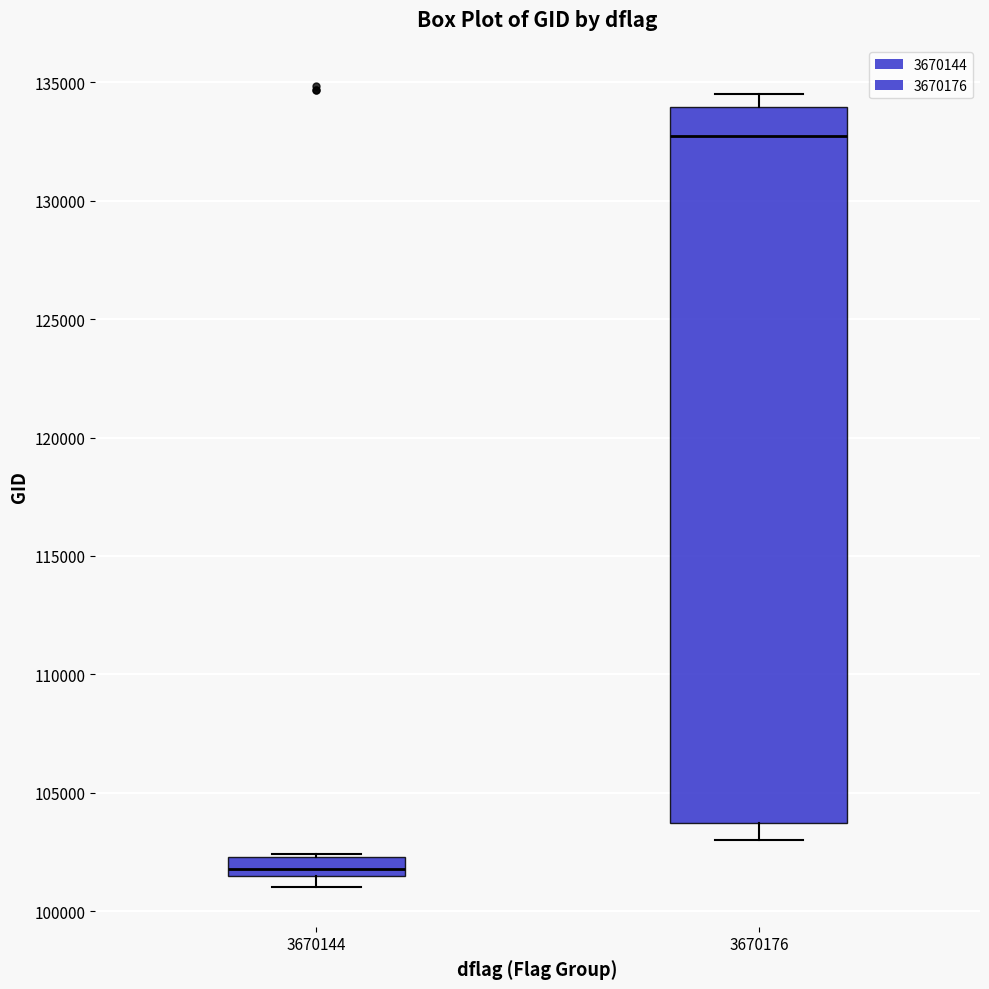

Which box is the tallest, from its lower edge to its upper edge?

3670176